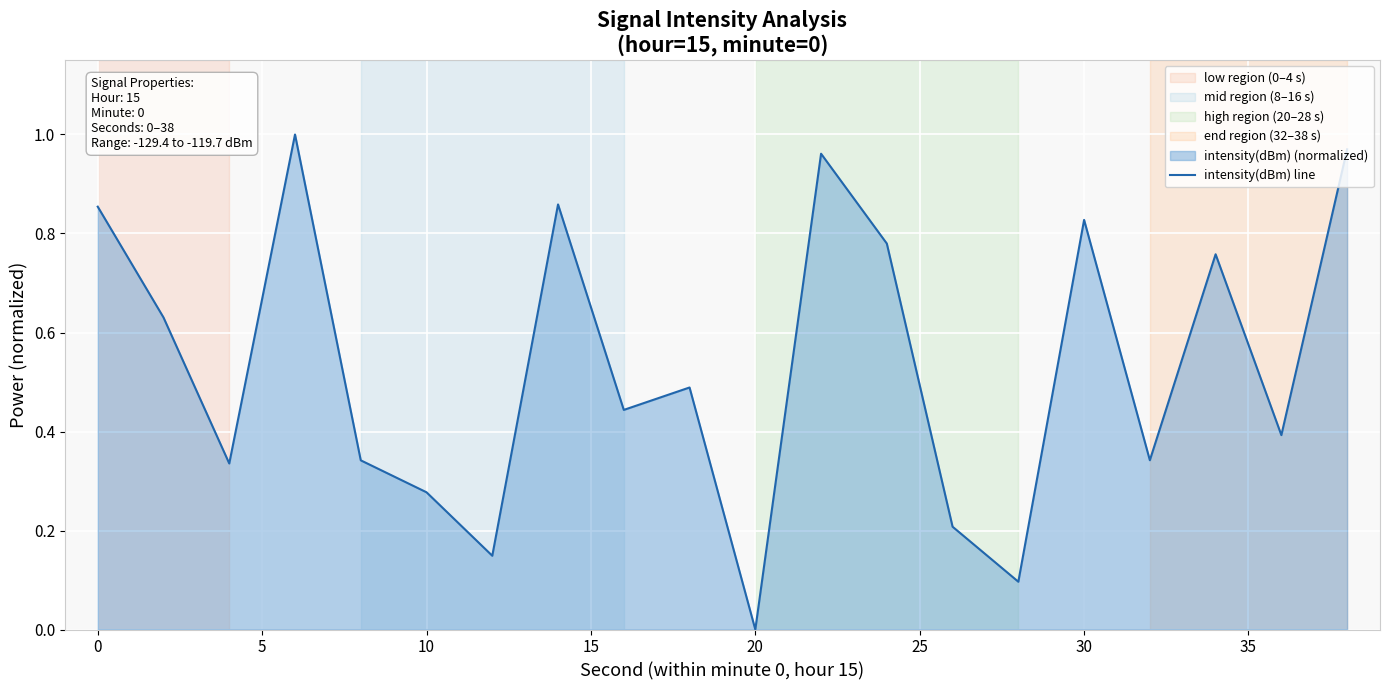

The chart shows a value of 1.4 at 0. True or false?

False